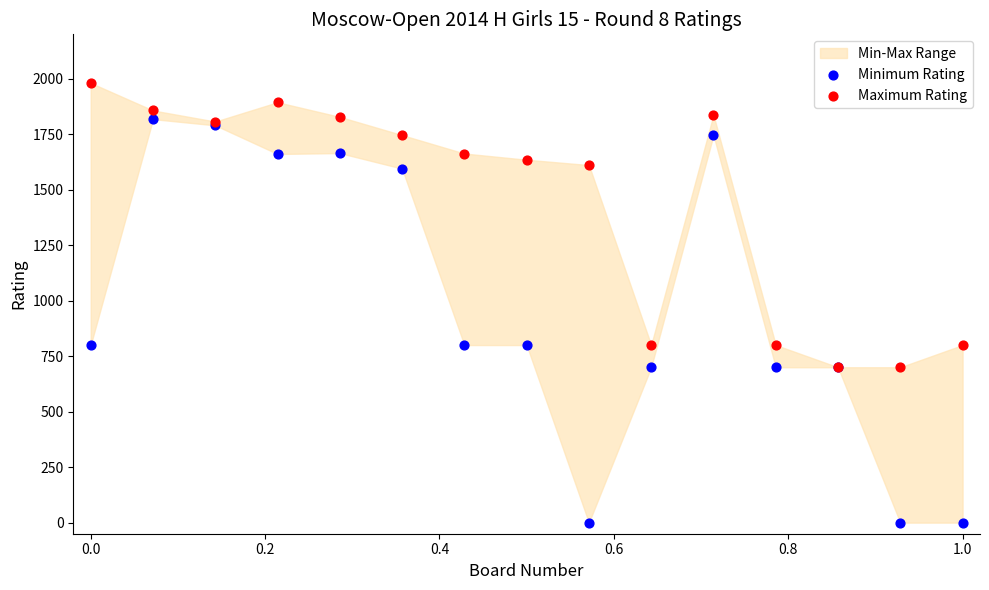

Which series has the widest spread of Y values?

Minimum Rating